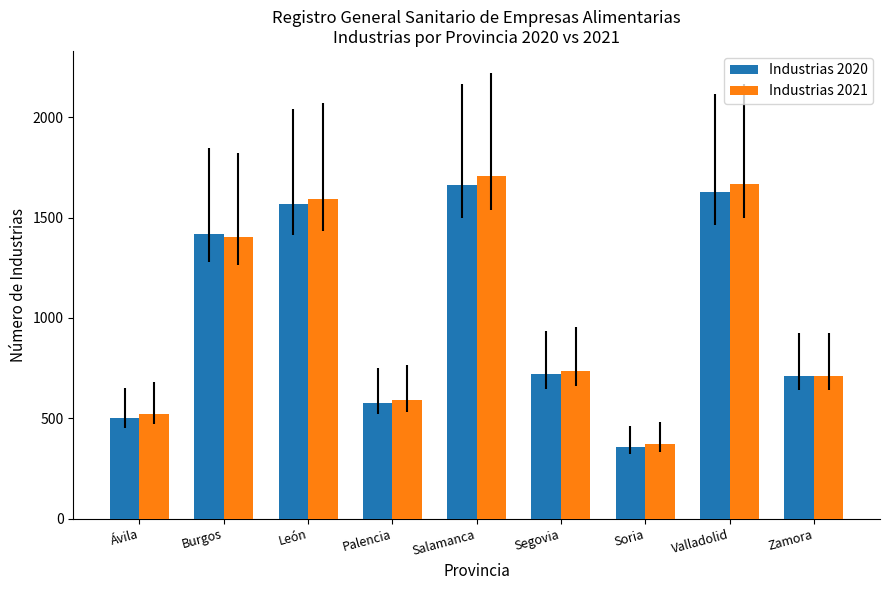

What is the total value across all series at Segovia?

1453